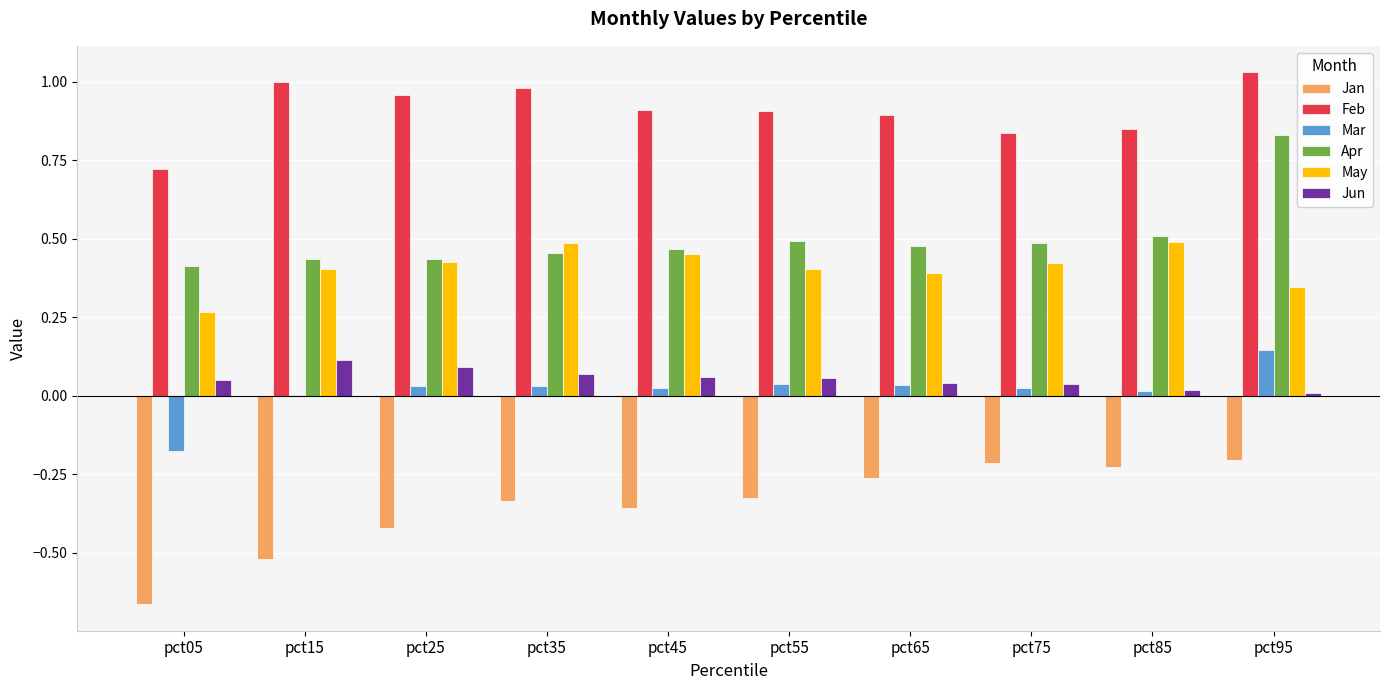

Is the value of Apr at pct75 greater than the value of Jun at pct45?

Yes